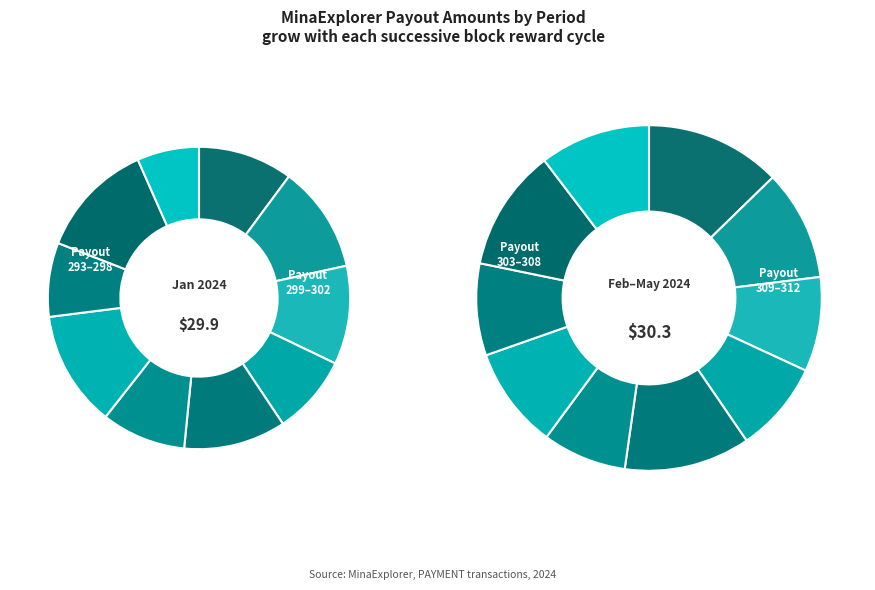

Combined, do Payout 294 and Payout 295 account for over 50%?

No